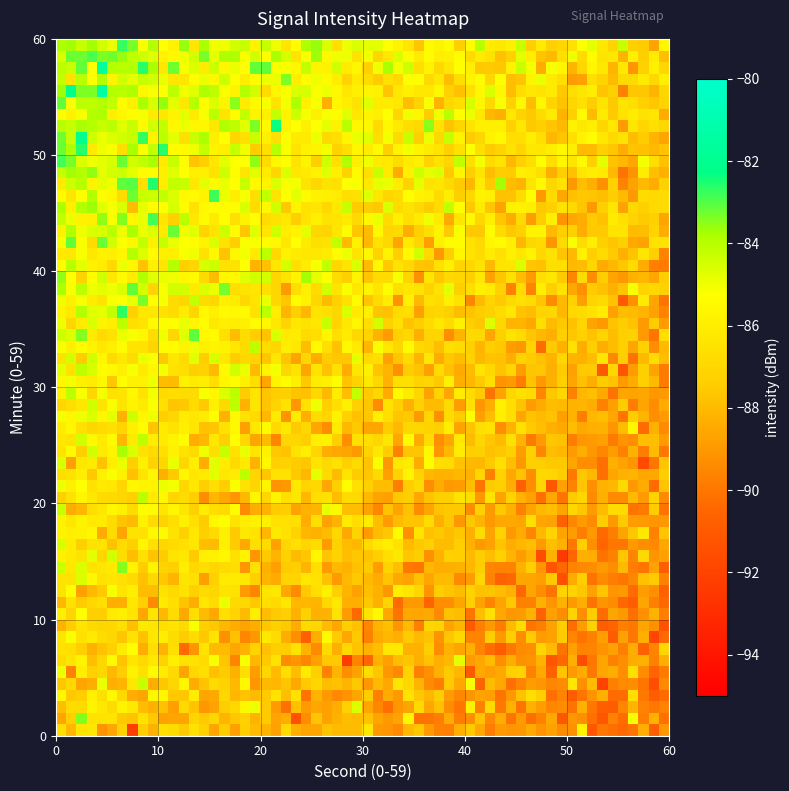

At which category is the sum across all series the highest?

2